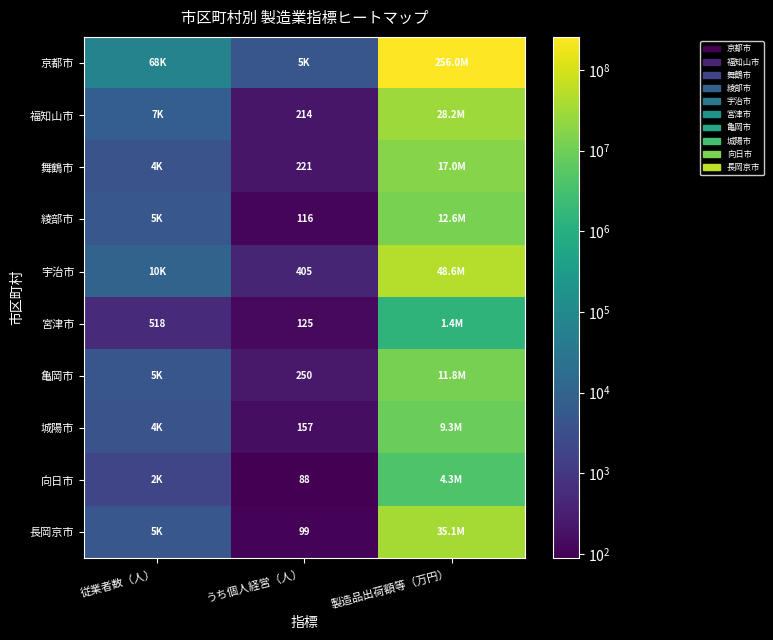

The value of 舞鶴市 at うち個人経営（人） is 221. True or false?

True